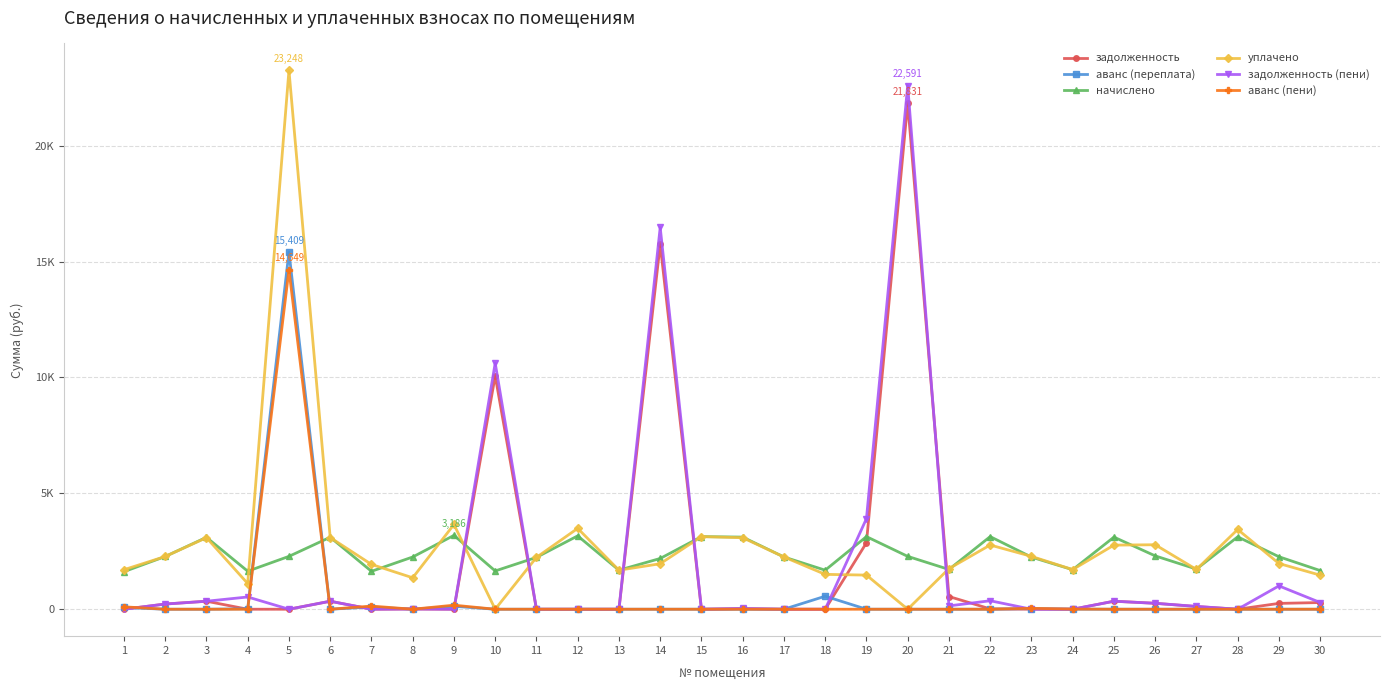

What are all the series names shown in the legend?

задолженность, аванс (переплата), начислено, уплачено, задолженность (пени), аванс (пени)